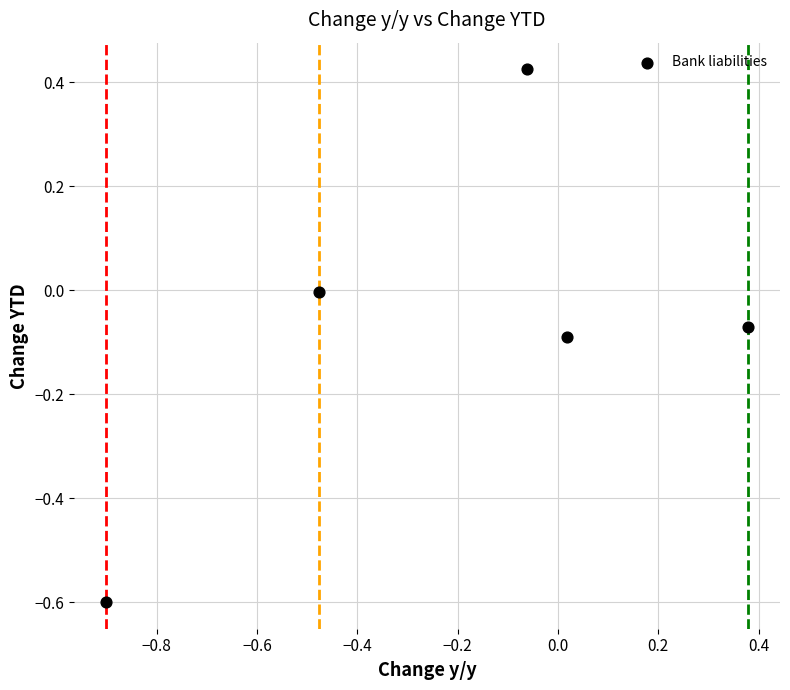

What is the range of X values (max minus min)?

1.3